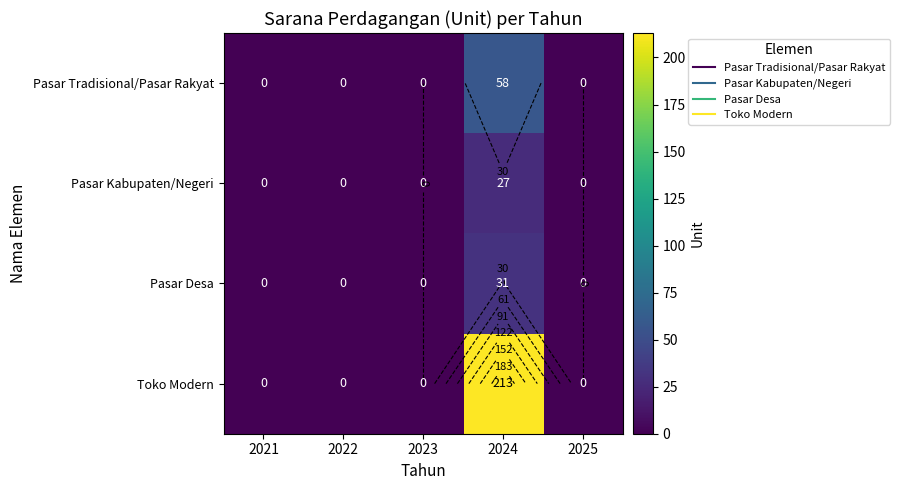

Which has a higher value, 2025 or 2024?

2024